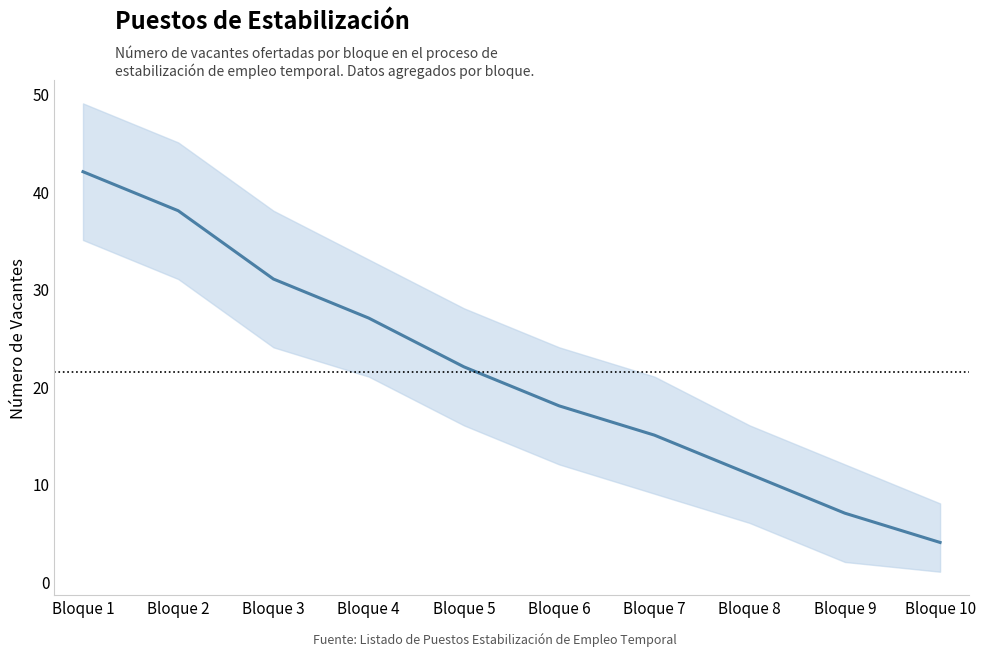

The chart shows a value of 8 at Bloque 3. True or false?

False